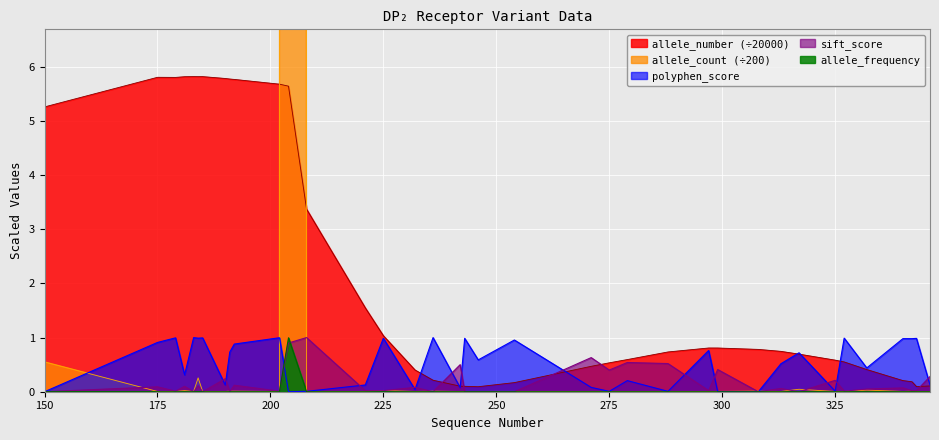

Reading left to right, what are all the values shown in this chart?

allele_frequency: 0.0	0.0	0.0	0.0	0.0	0.0	0.0	0.0	0.0	0.0	0.0	1.0	0.0	0.0	0.0	0.0	0.0	0.0	0.0	0.0	0.0	0.0	0.0	0.0	0.0	0.0	0.0	0.0	0.0	0.0	0.0	0.0	0.0	0.0	0.0	0.0	0.0
polyphen_score: 0.0	0.9	1.0	0.3	1.0	1.0	1.0	0.1	0.7	0.9	1.0	0.0	0.0	0.1	1.0	0.0	1.0	0.1	1.0	0.6	1.0	0.1	0.0	0.2	0.0	0.8	0.0	0.0	0.5	0.7	0.0	1.0	0.4	1.0	1.0	1.0	0.1
sift_score: 0.0	0.1	0.0	0.1	0.0	0.1	0.0	0.2	0.0	0.1	0.0	0.9	1.0	0.0	0.0	0.1	0.0	0.5	0.0	0.0	0.0	0.6	0.4	0.5	0.5	0.0	0.4	0.0	0.1	0.0	0.2	0.0	0.1	0.1	0.0	0.0	0.3
allele_count: 0.6	0.0	0.0	0.0	0.0	0.3	0.0	0.0	0.0	0.0	0.0	562.0	0.0	0.0	0.0	0.0	0.0	0.0	0.0	0.0	0.0	0.0	0.0	0.0	0.0	0.0	0.0	0.0	0.0	0.0	0.0	0.0	0.0	0.0	0.0	0.0	0.0
allele_number: 5.3	5.8	5.8	5.8	5.8	5.8	5.8	5.8	5.8	5.8	5.7	5.6	3.4	1.5	1.0	0.4	0.2	0.1	0.1	0.1	0.2	0.5	0.5	0.6	0.7	0.8	0.8	0.8	0.7	0.7	0.6	0.6	0.4	0.2	0.2	0.1	0.1